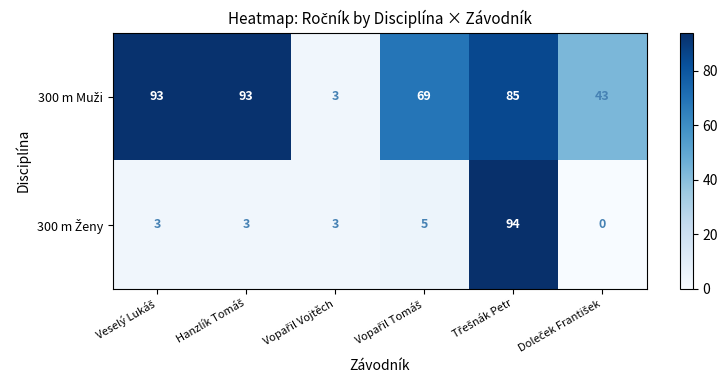

Count the number of categories in the chart.

6